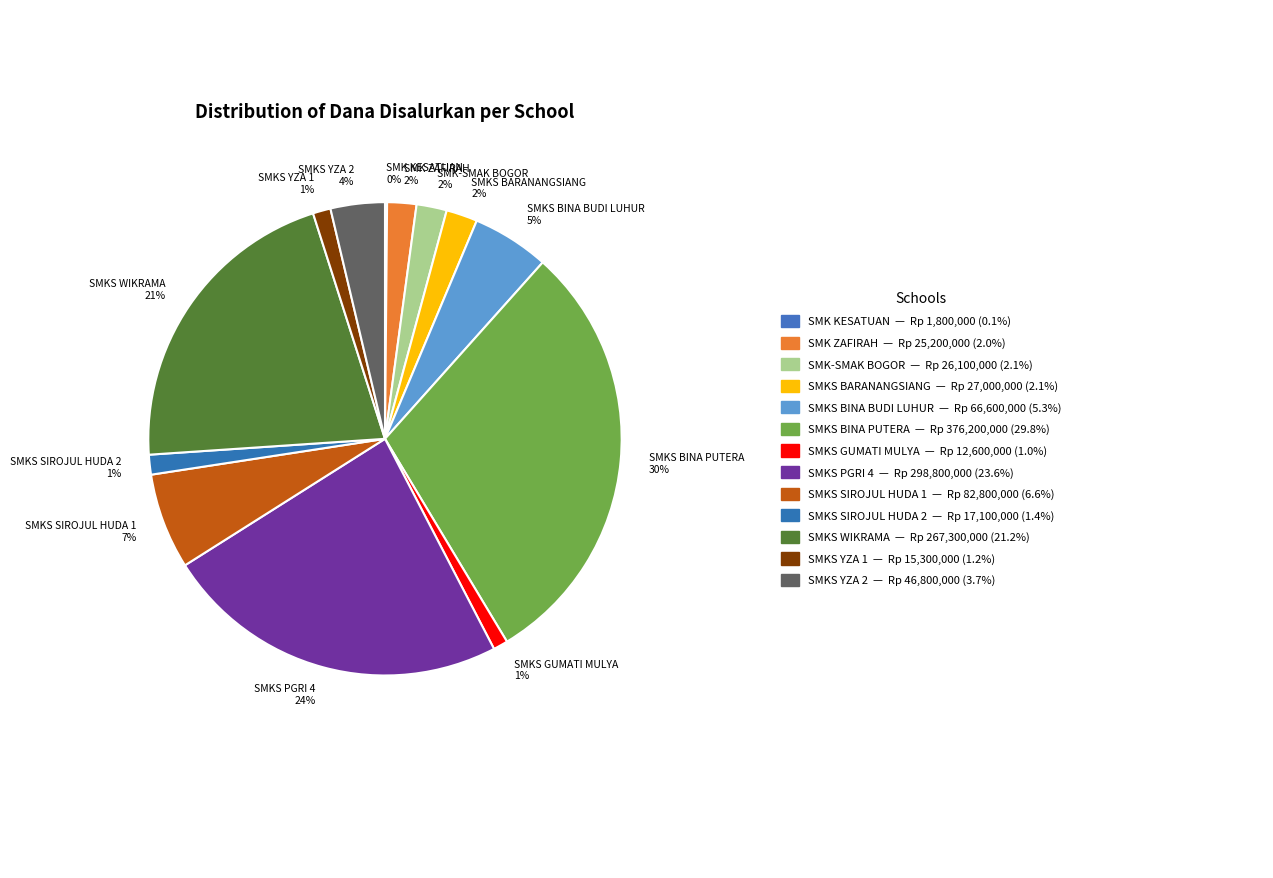

To the nearest percent, what percentage of the pie is SMKS BARANANGSIANG 2%?

2%